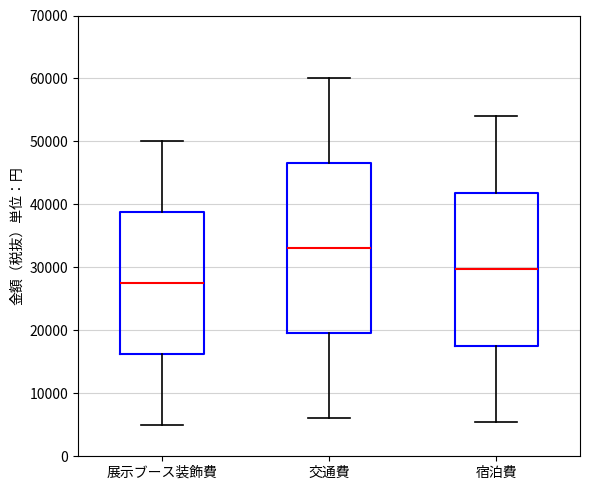

Where is the upper edge of the box for 交通費 on the y-axis? The values are not printed on the chart, so give them approximately, as read against the axis.

47000